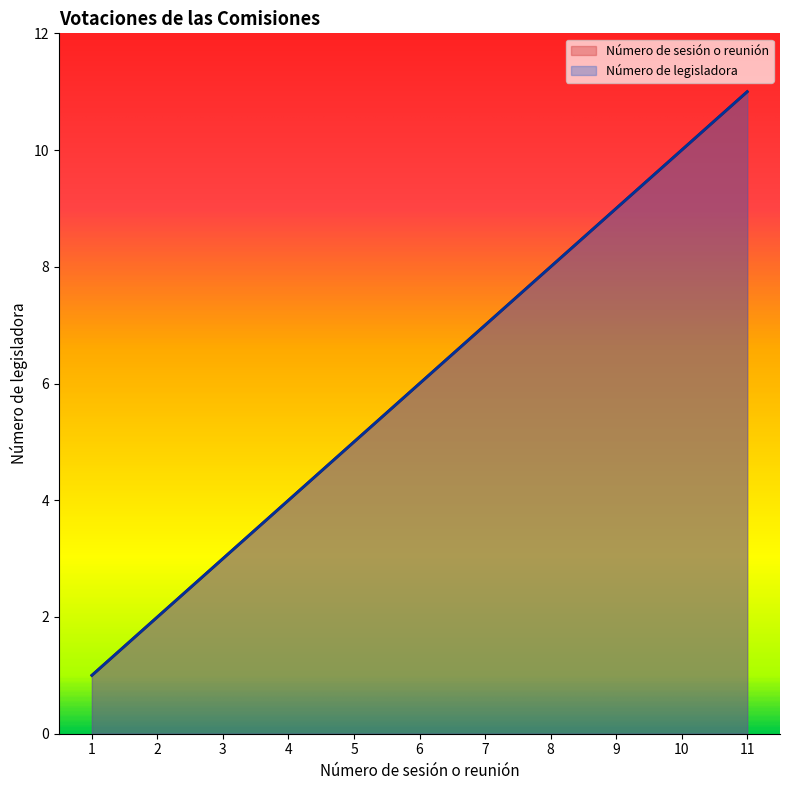

True or false: Número de legisladora has a value of 7 at 7.

True